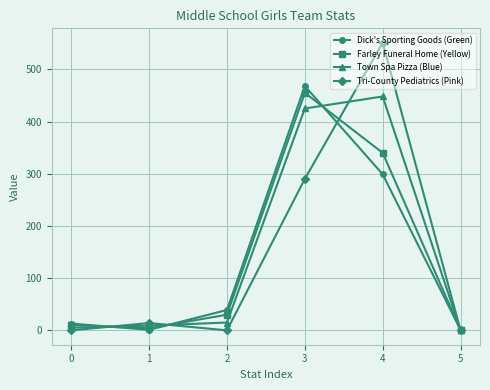

What is the highest value of the Dick's Sporting Goods (Green) series?

468.0